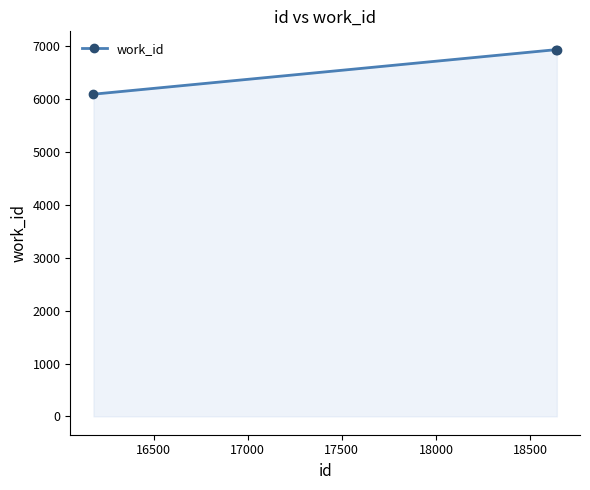

What is the greatest value displayed?

6936